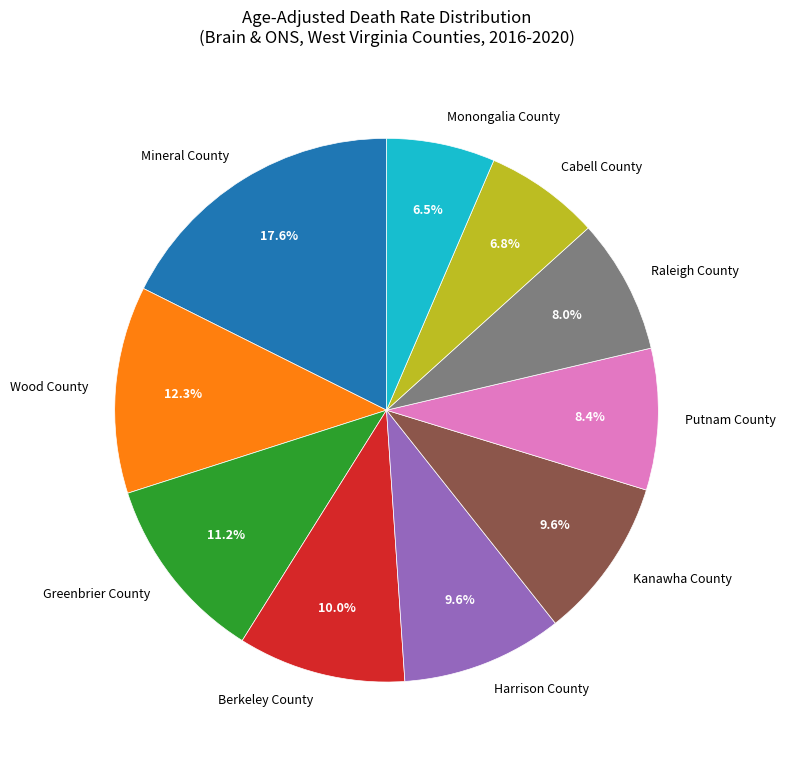

How many segments does this pie chart have?

10